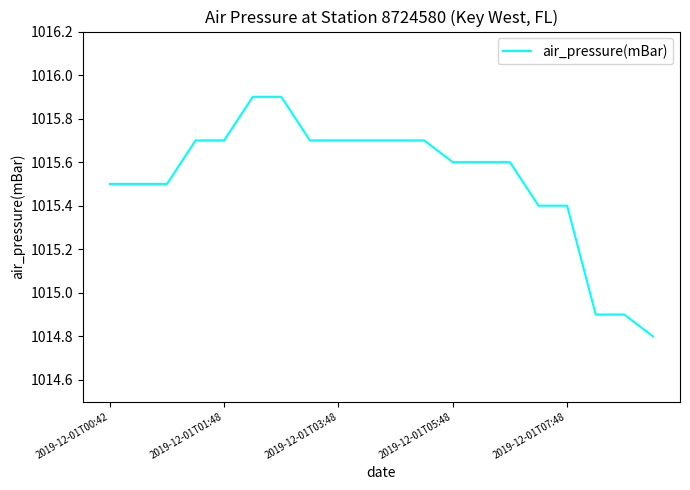

What is the maximum value shown in the chart?

1015.9